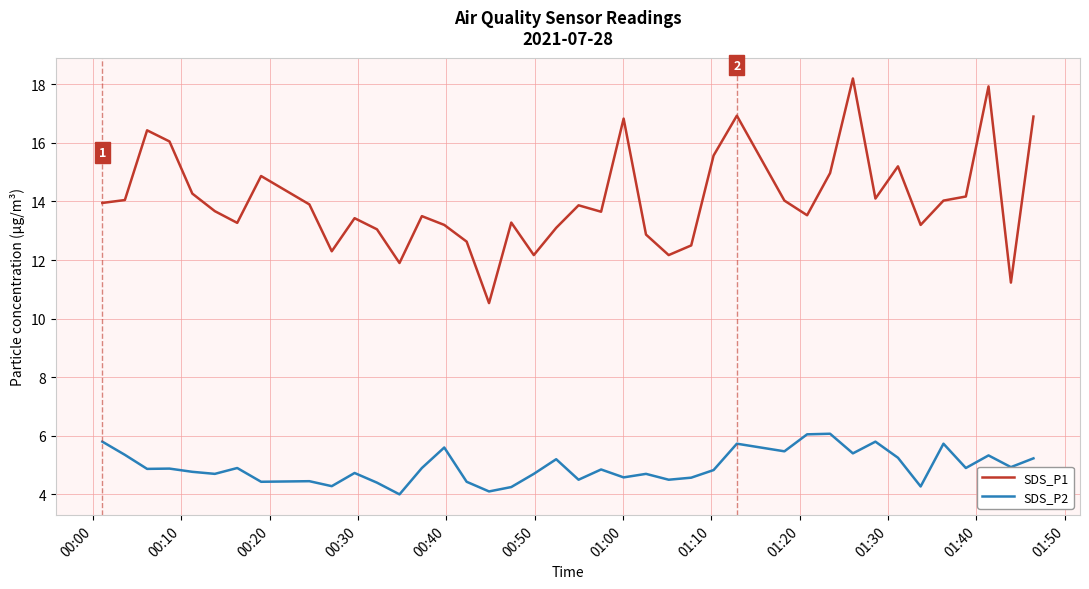

List the series in order of their overall mean, highest first.

SDS_P1, SDS_P2